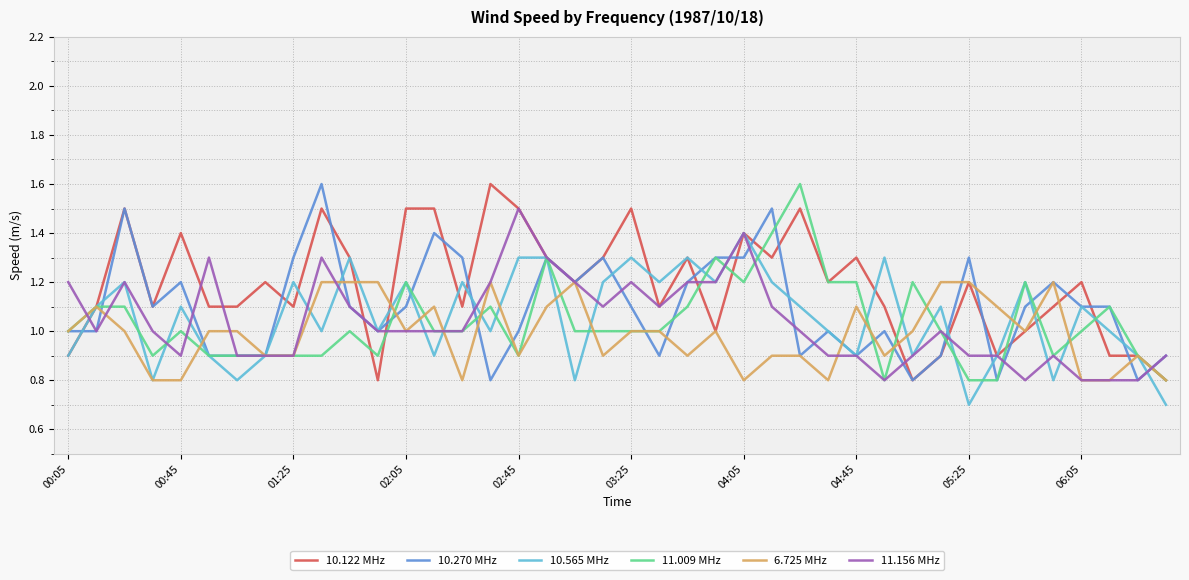

Which series has the largest total across all categories?

10.122 MHz